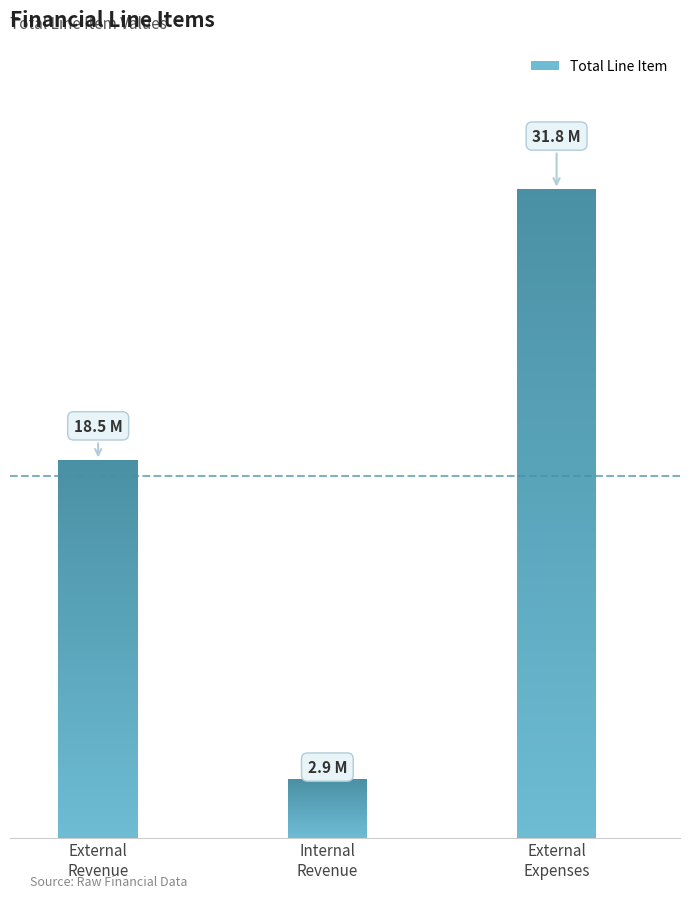

How many values are below 18519706?

1